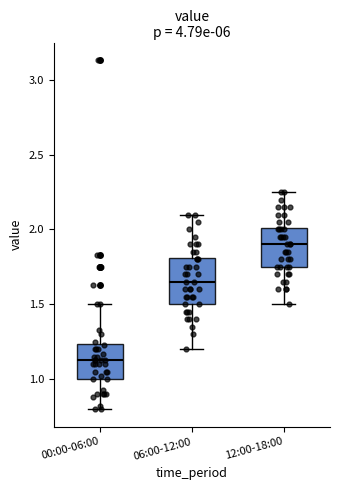

Which box has the highest median line?

12:00-18:00